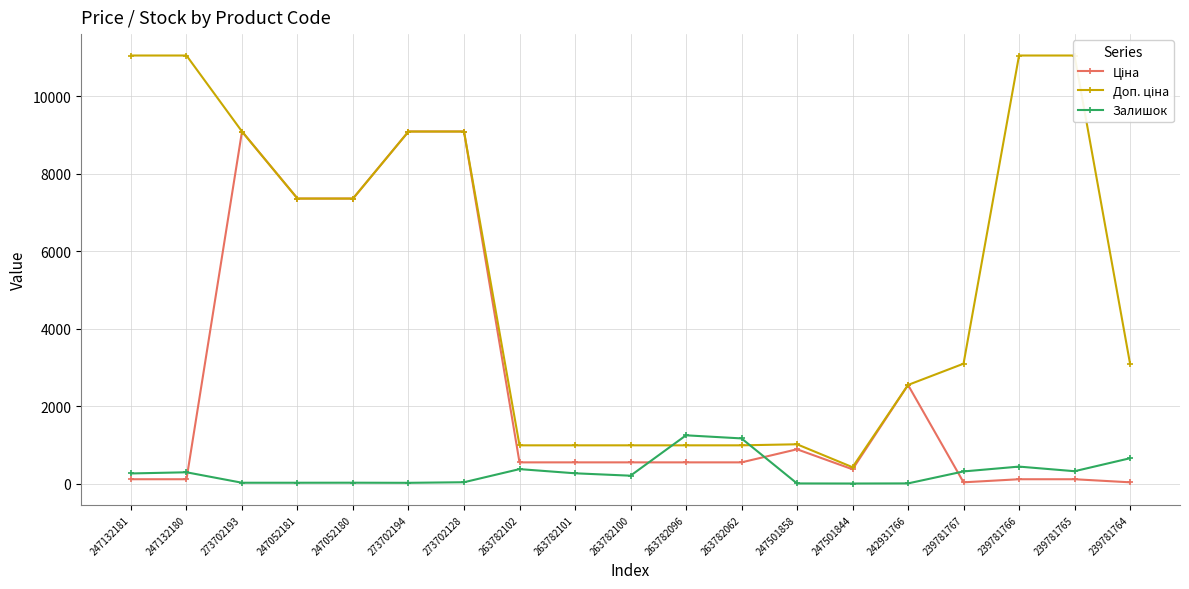

At how many categories does at least one series exceed 3667?

9